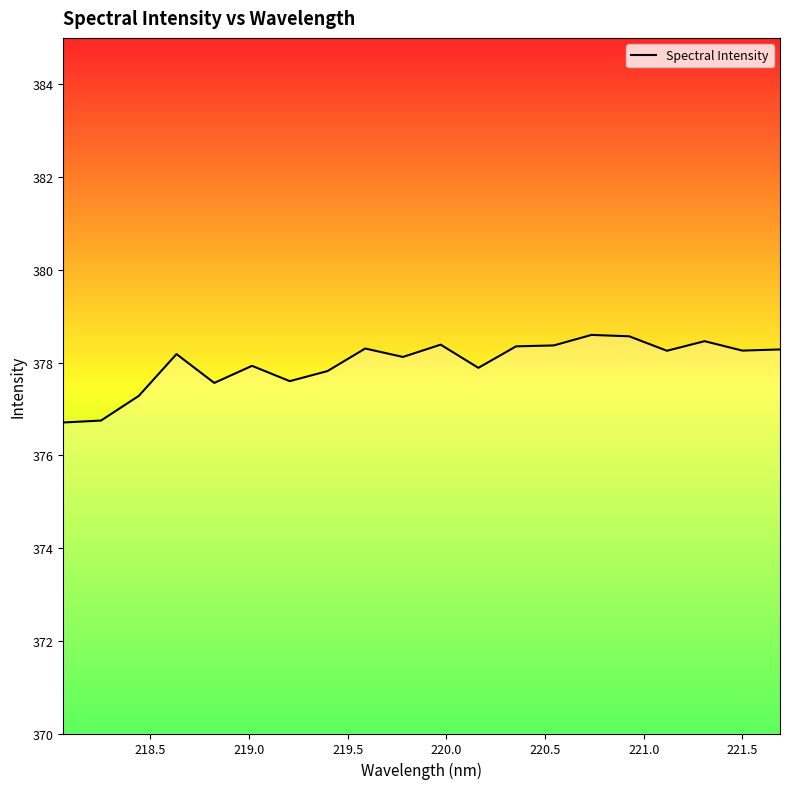

What is the minimum value shown in the chart?

376.7